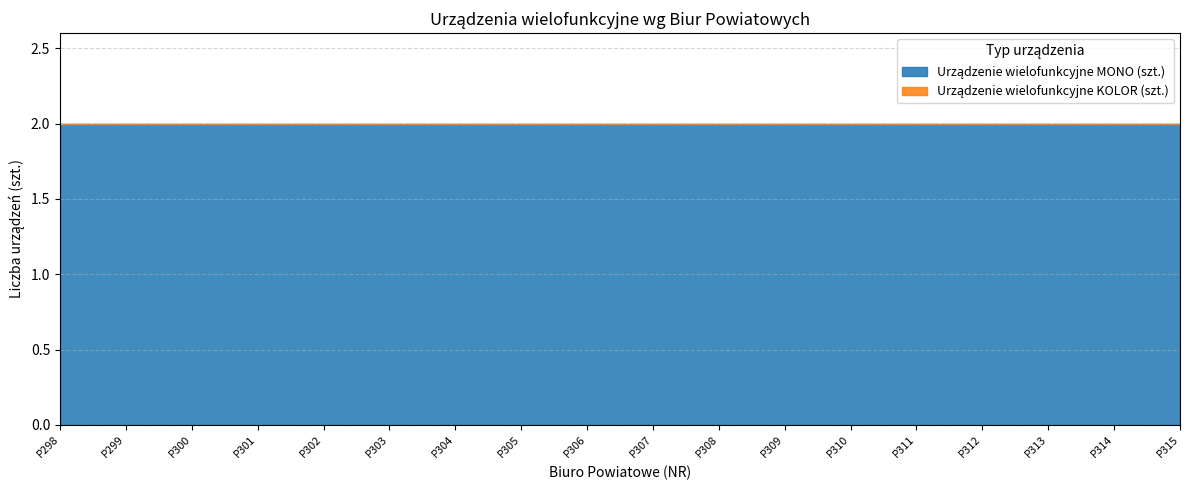

At which label does Urządzenie wielofunkcyjne MONO (szt.) reach its minimum?

P298